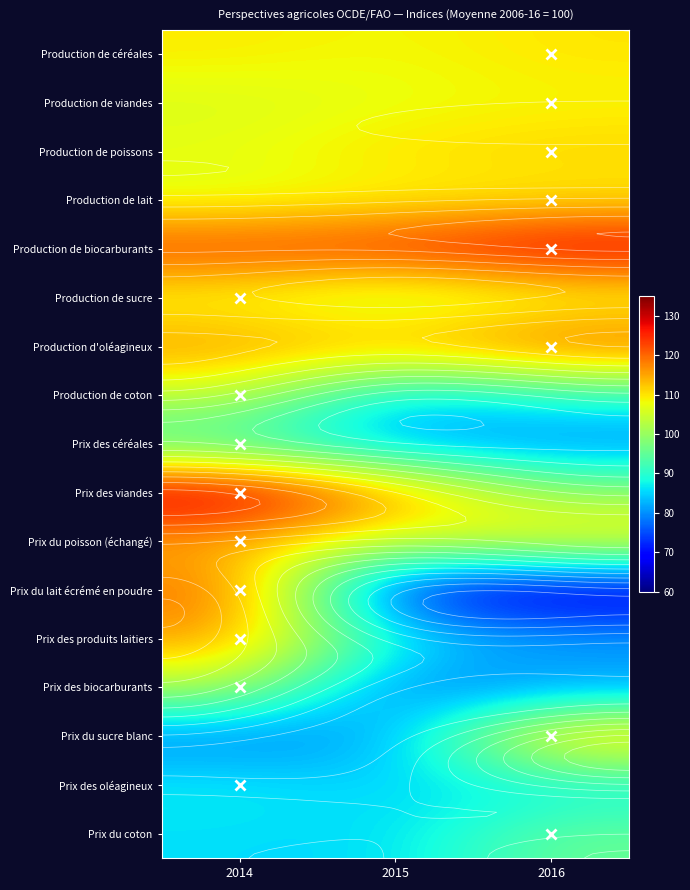

How many values in the Prix du sucre blanc series exceed 81?

2